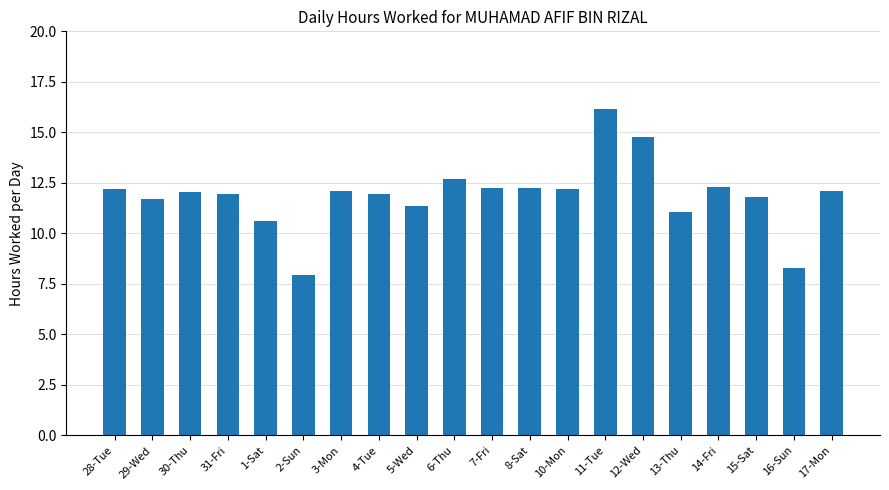

True or false: the data shows 12.7 at 6-Thu.

True